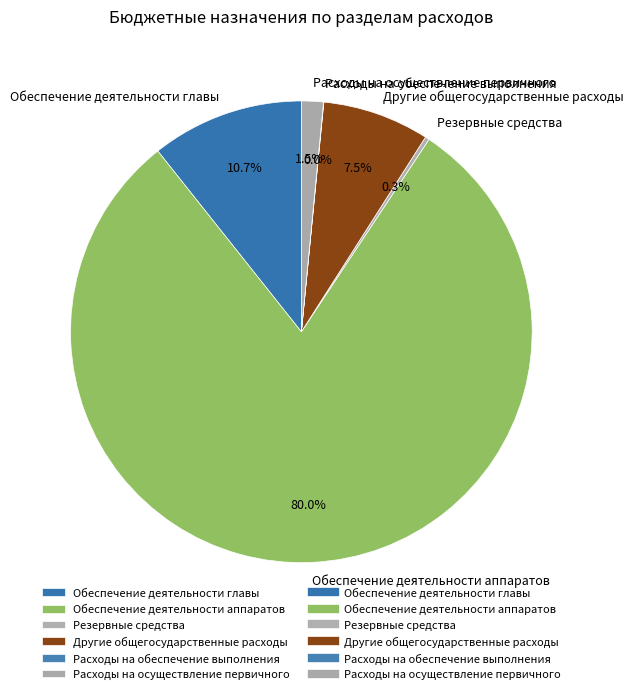

Which slice is the largest?

Обеспечение деятельности аппаратов